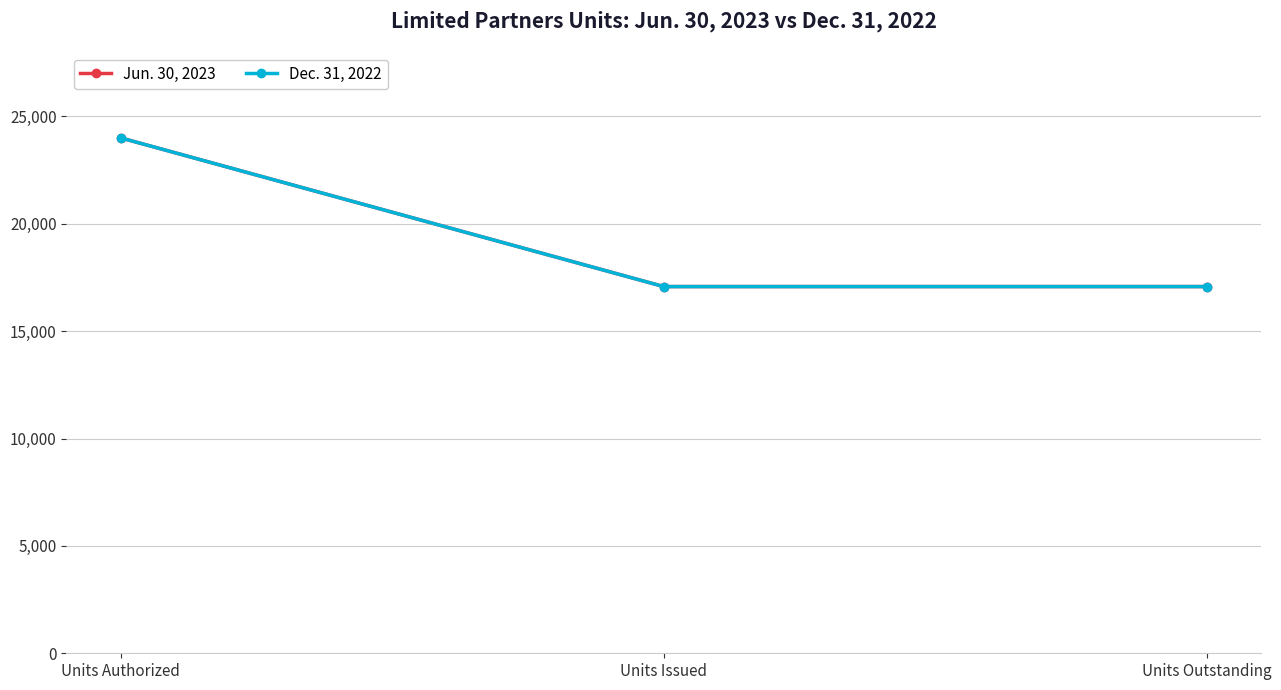

Is this an area chart (filled region under the line)?

No